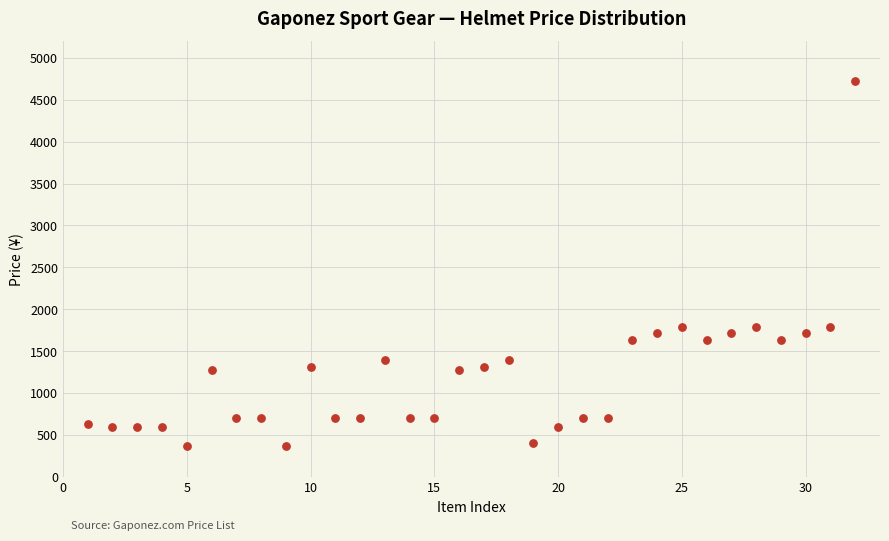

What is the range of X values (max minus min)?

31.0